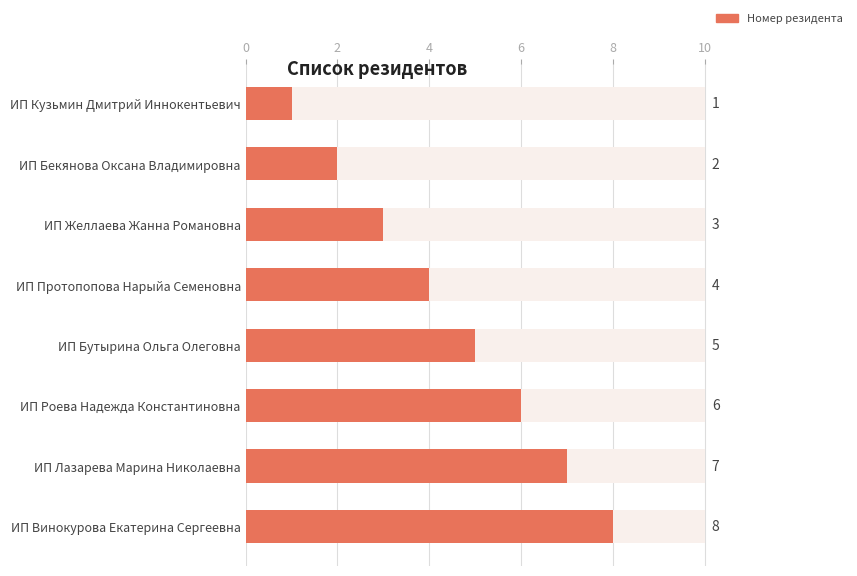

What is the label of the 7th bar from the right?

ИП Бекянова Оксана Владимировна